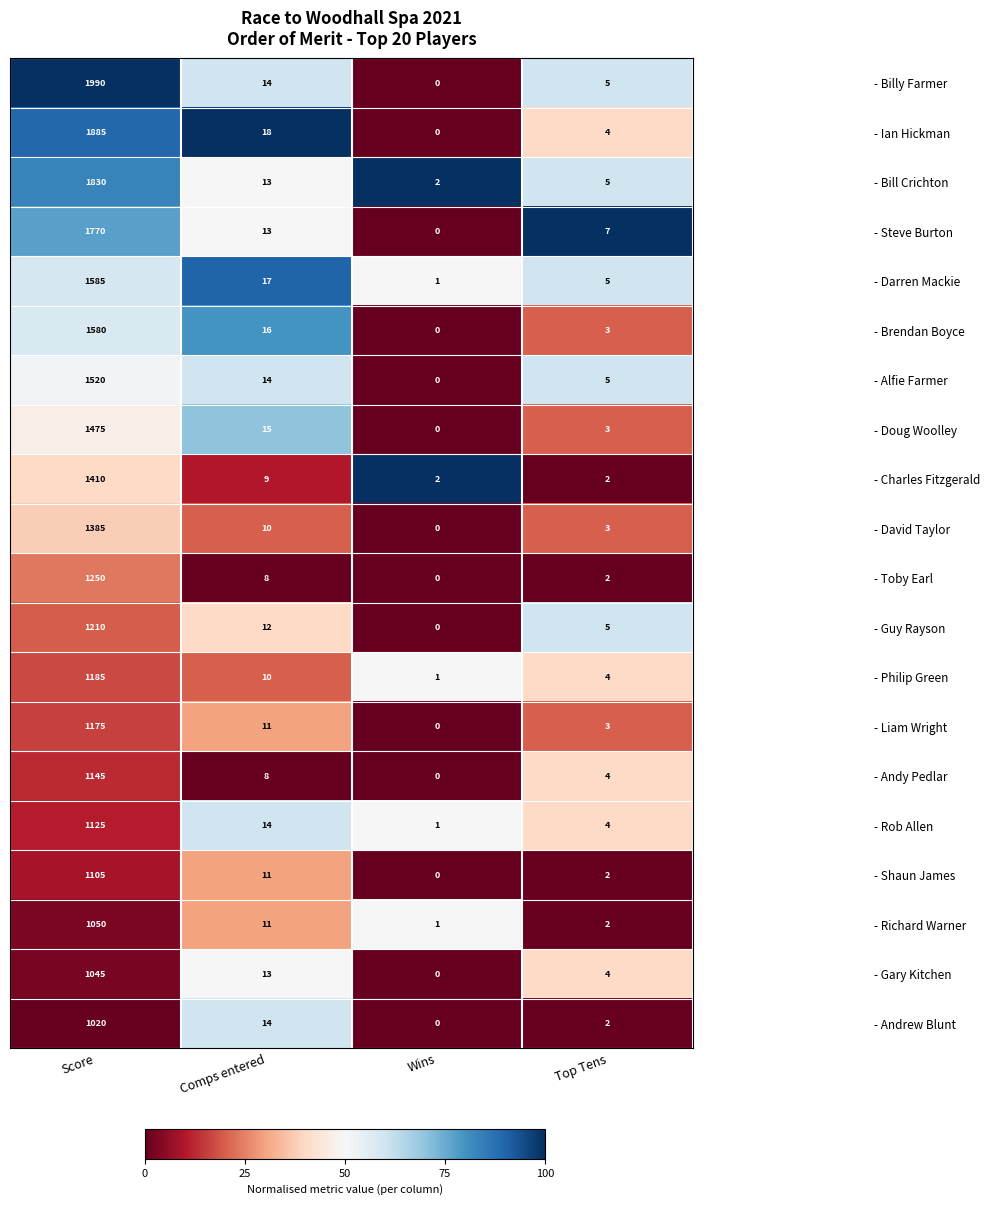

Read the - Billy Farmer value at Score, to the nearest 10.

1990